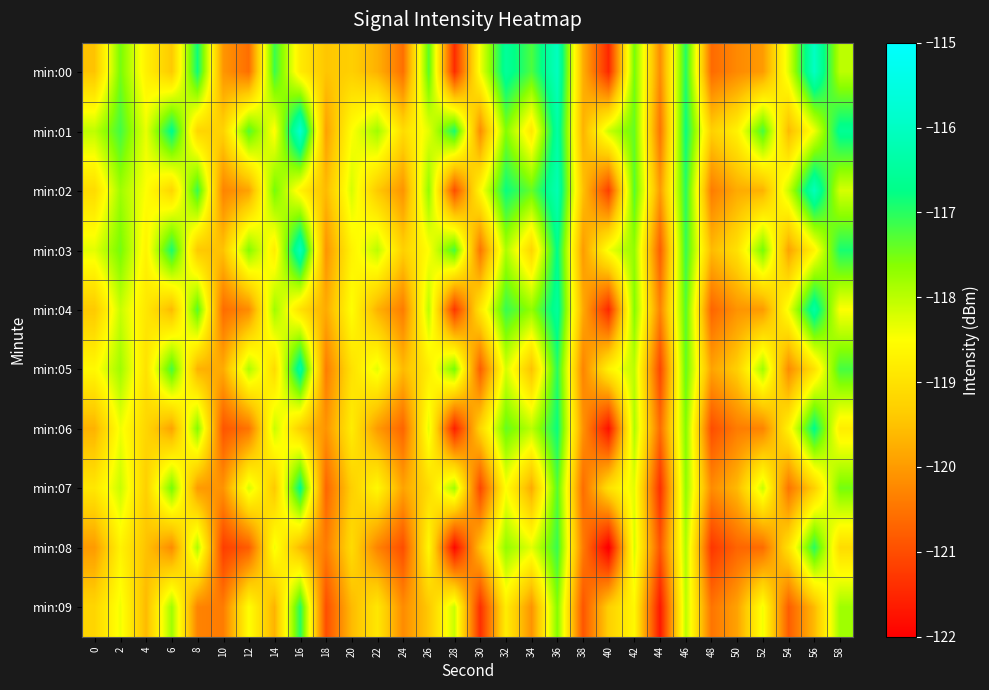

What is the minimum value shown in the chart?

-122.1